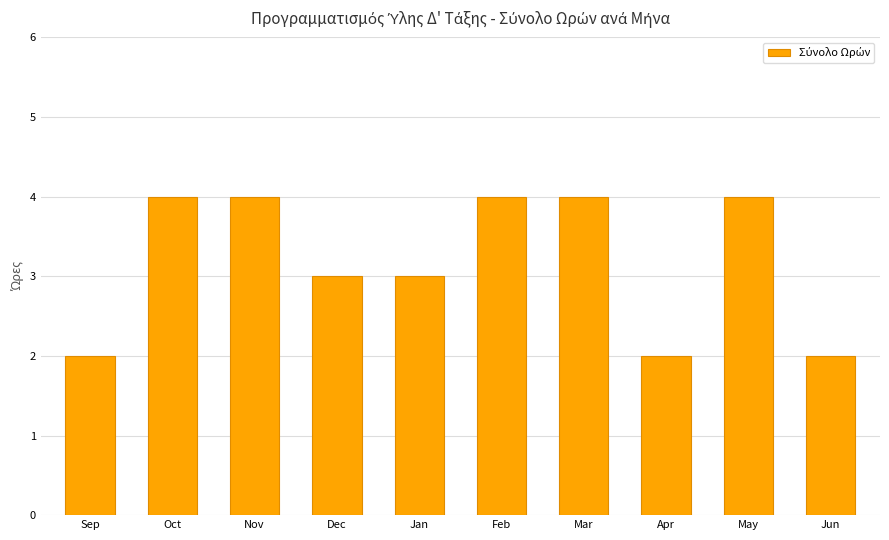

Read the value at Sep.

2